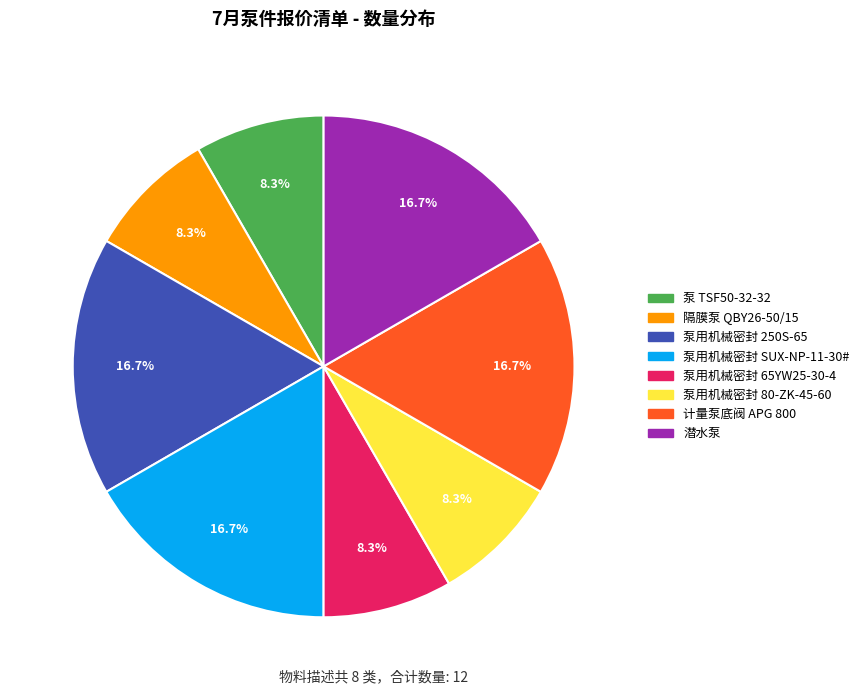

Is it true that 泵用机械密封 250S-65 is 17% of the pie?

True